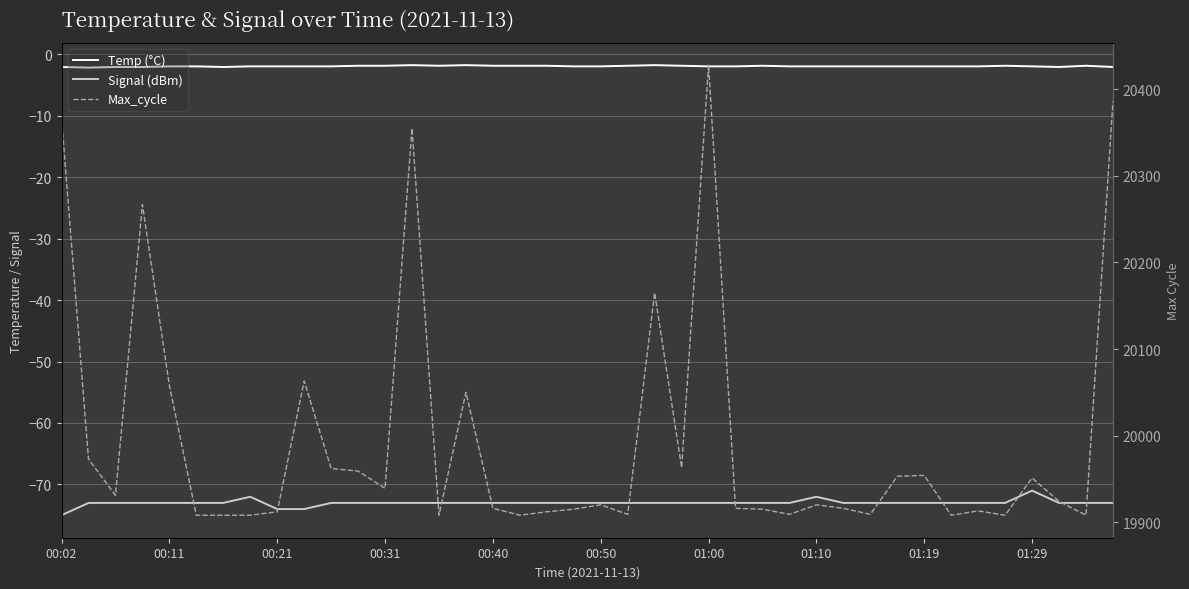

Between 00:02 and 00:21, which series saw the biggest shift?

Max_cycle